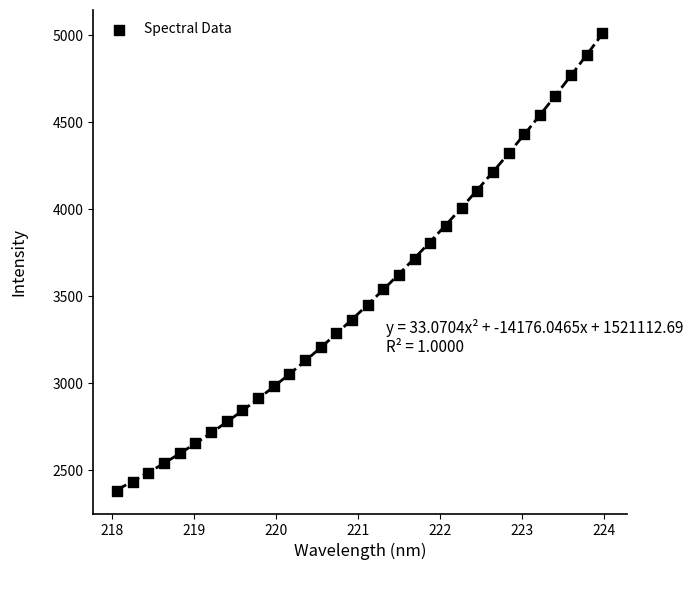

What is the range of X values (max minus min)?

5.9